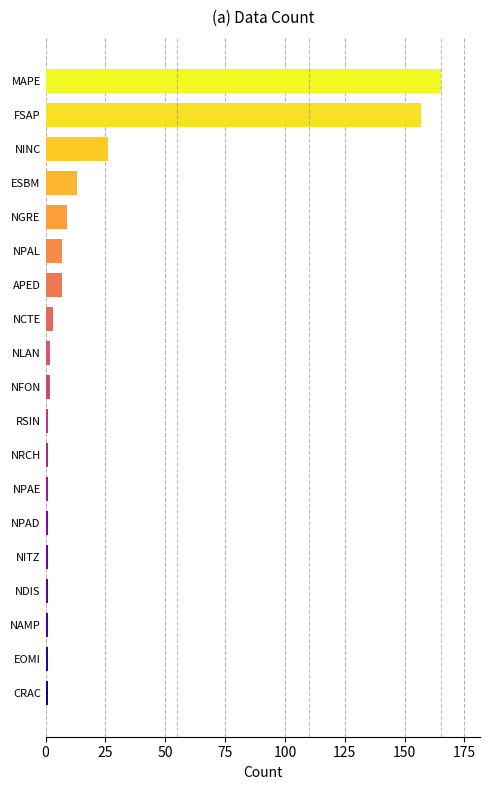

Which label corresponds to the largest value in the chart?

MAPE